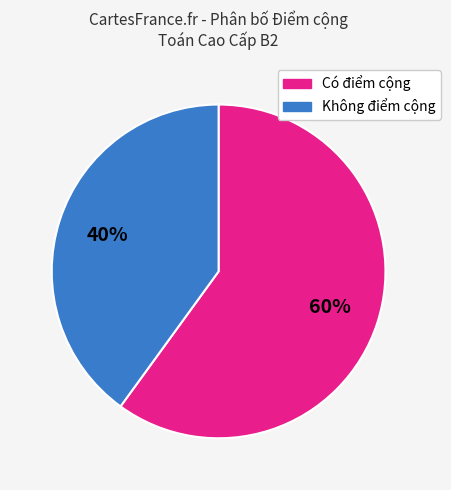

Is there any slice that represents more than half of the pie?

Yes